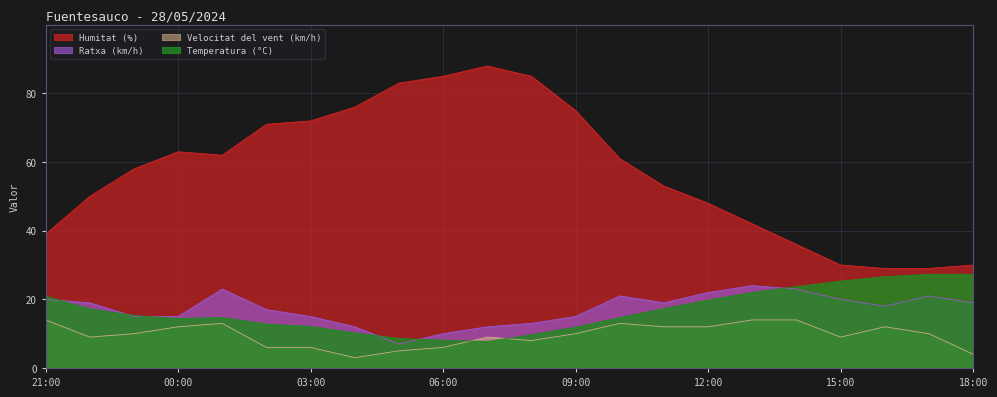

What are all the series names shown in the legend?

Humitat (%), Ratxa (km/h), Velocitat del vent (km/h), Temperatura (°C)